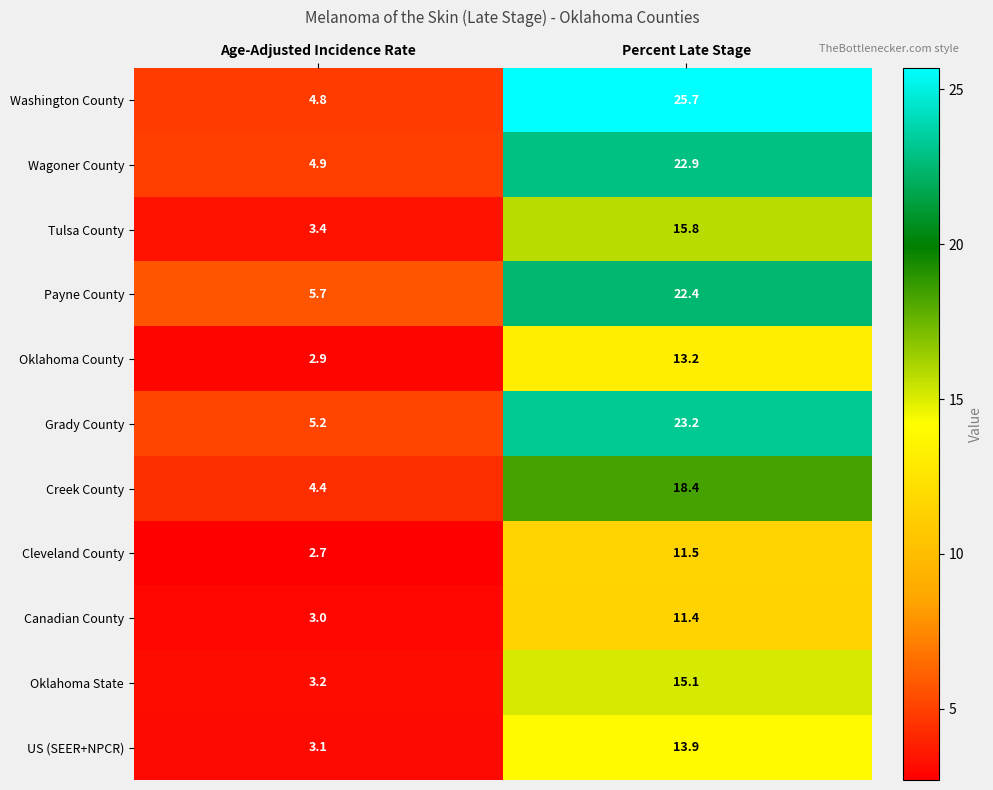

Reading left to right, extract all data points from this chart.

Washington County: 4.8	25.7
Wagoner County: 4.9	22.9
Tulsa County: 3.4	15.8
Payne County: 5.7	22.4
Oklahoma County: 2.9	13.2
Grady County: 5.2	23.2
Creek County: 4.4	18.4
Cleveland County: 2.7	11.5
Canadian County: 3.0	11.4
Oklahoma State: 3.2	15.1
US (SEER+NPCR): 3.1	13.9